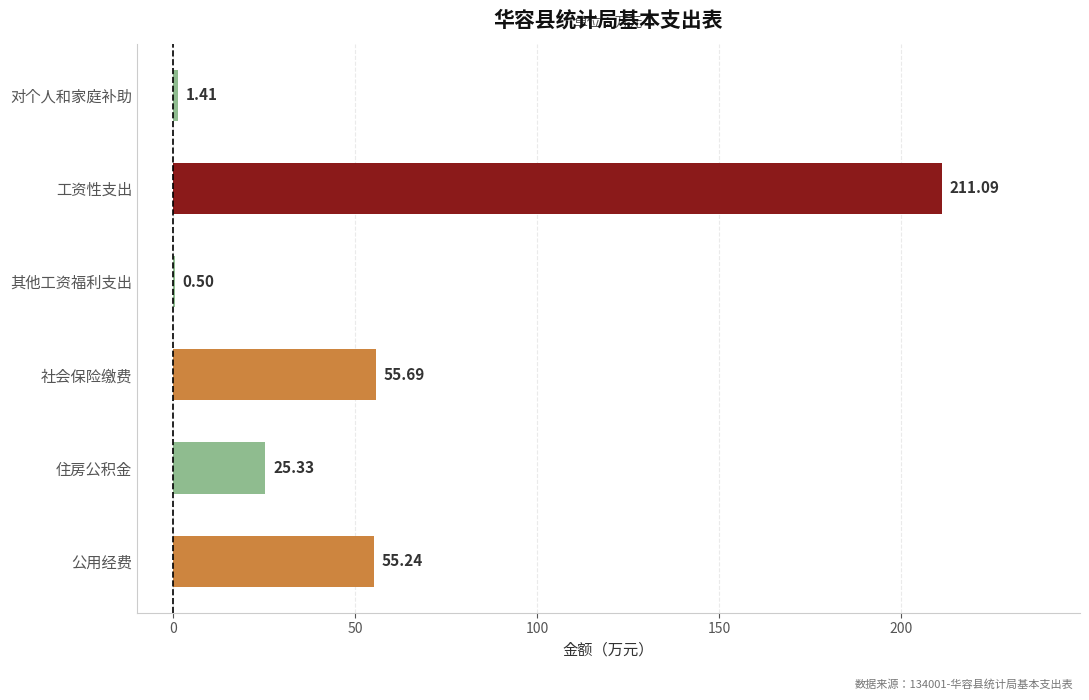

At which label is the value closest to 105?

社会保险缴费